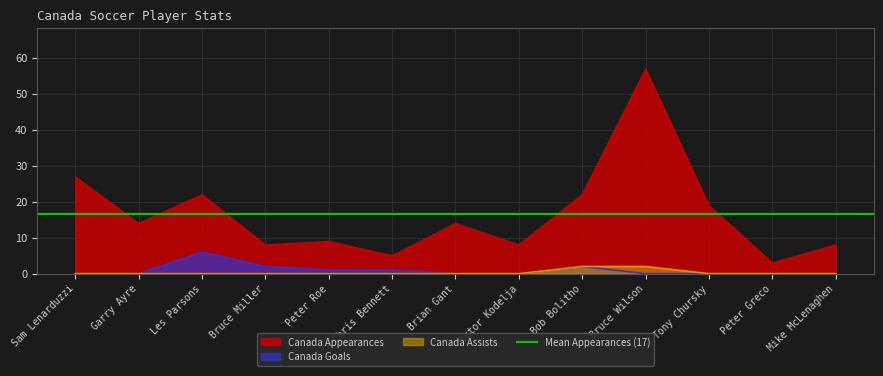

What is the difference between the maximum and minimum values in the Canada Appearances series?

54